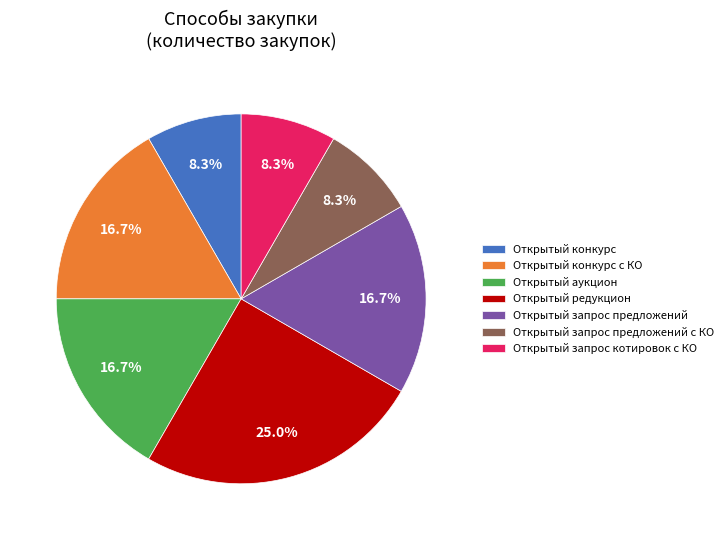

How many slices are in this pie chart?

7